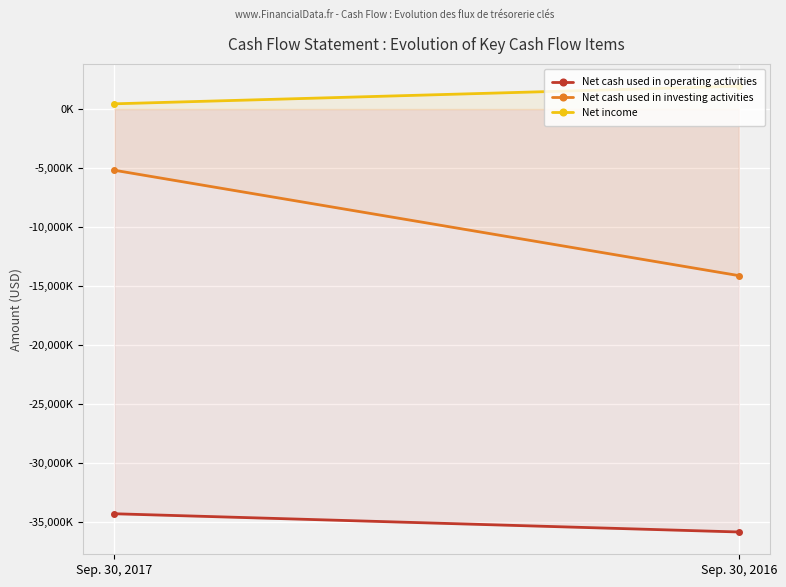

What is the sum of all Net cash used in investing activities values?

-19317000